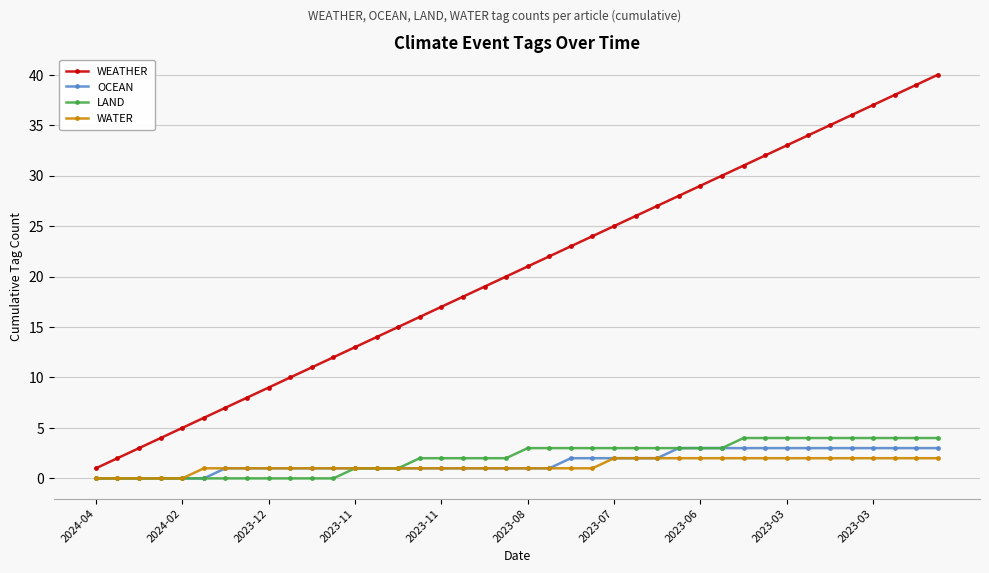

What are all the series names shown in the legend?

WEATHER, OCEAN, LAND, WATER